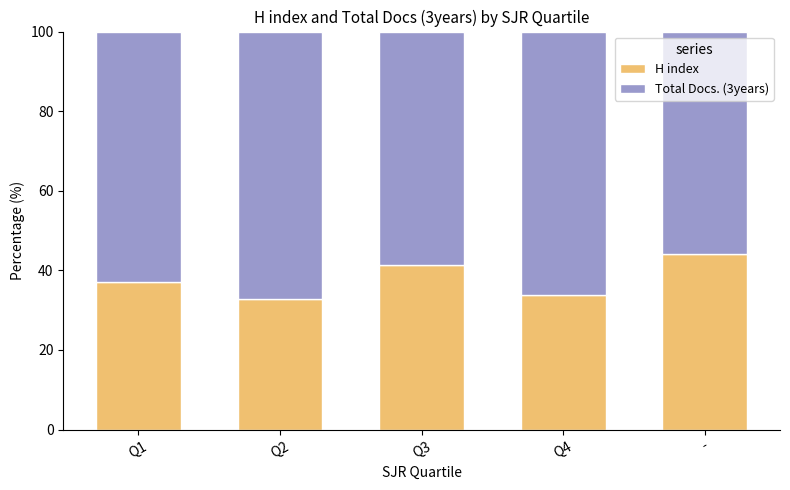

Are the bars grouped side by side (vs. stacked)?

No